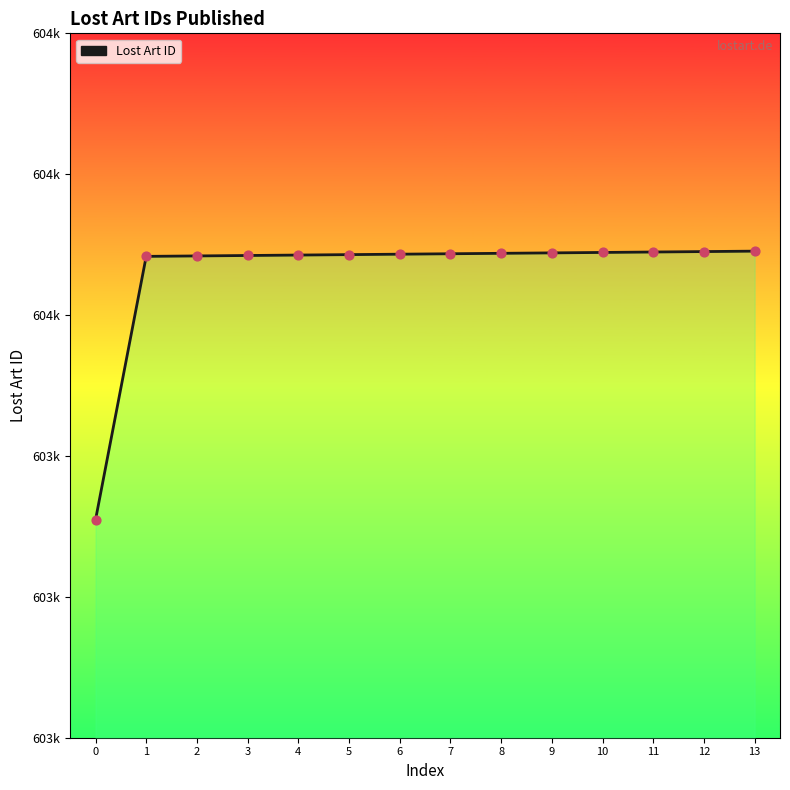

Approximately how many times larger is the value at 4 compared to 2?

1.0